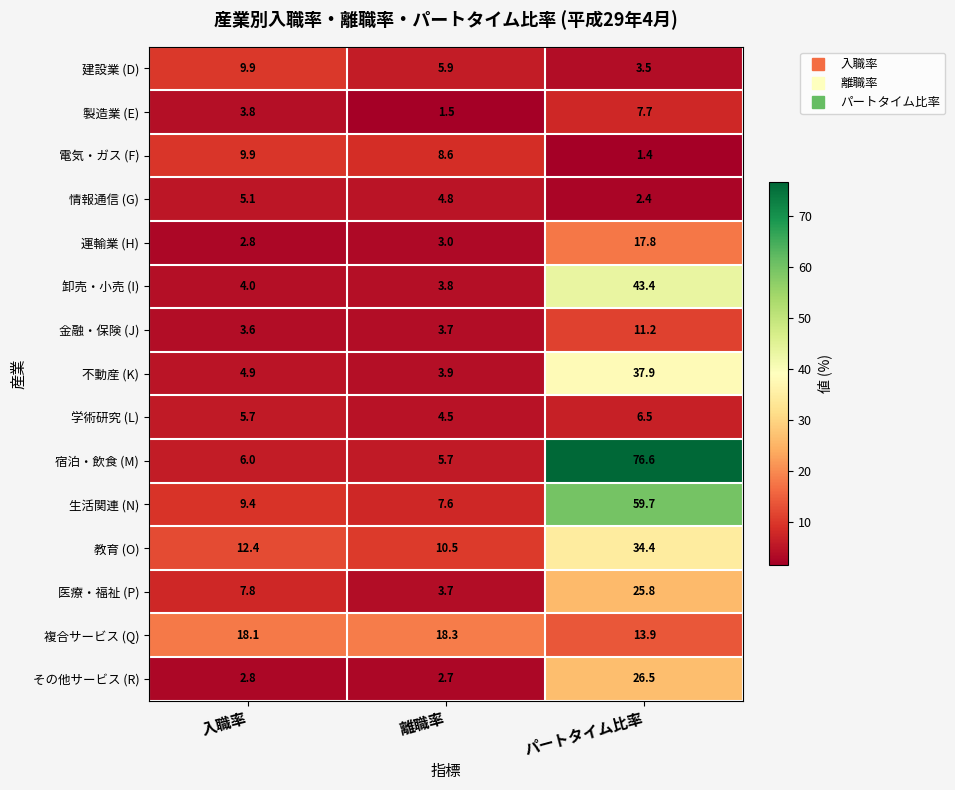

At which category is the sum across all series the highest?

パートタイム比率